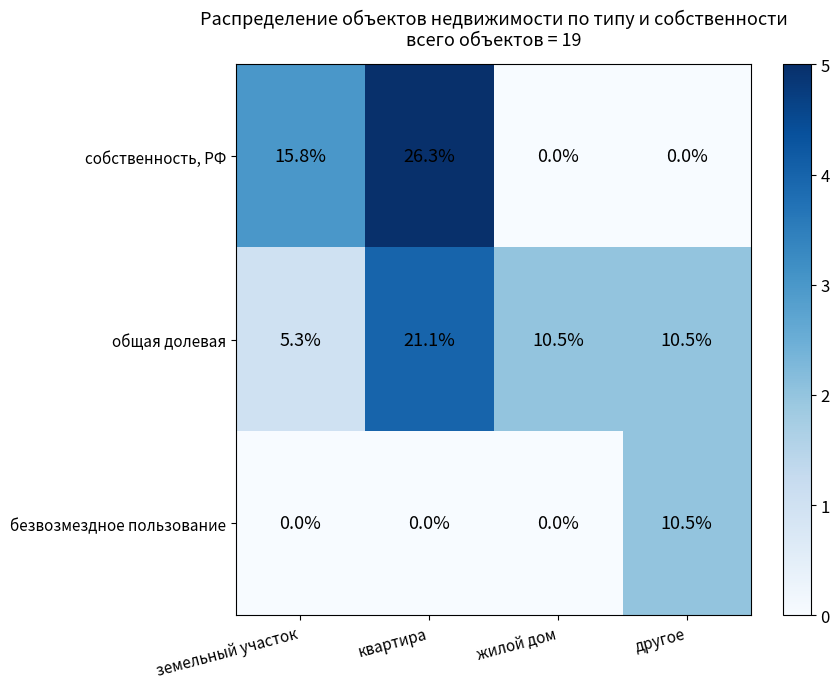

Which series changed the most between квартира and жилой дом?

собственность, РФ